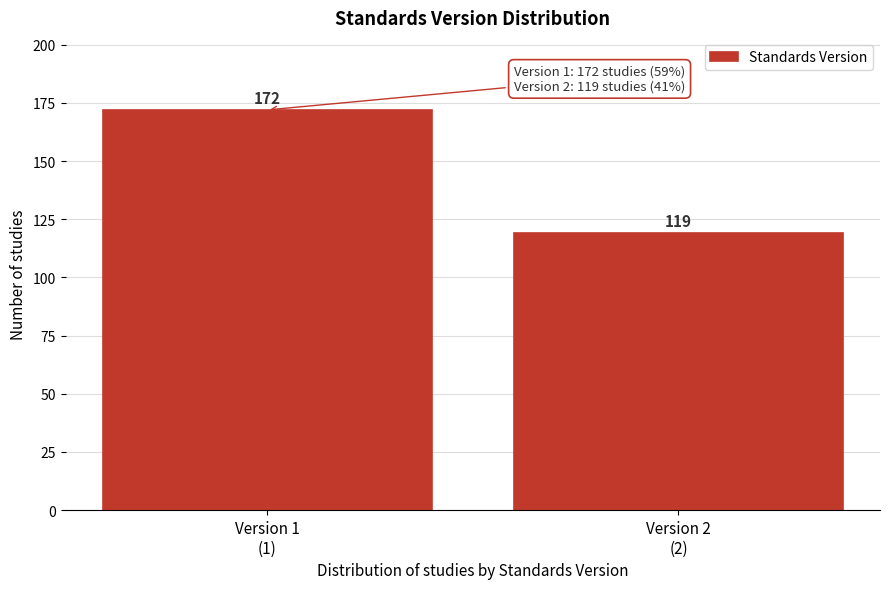

Reading left to right, transcribe all the data shown in this chart.

172	119